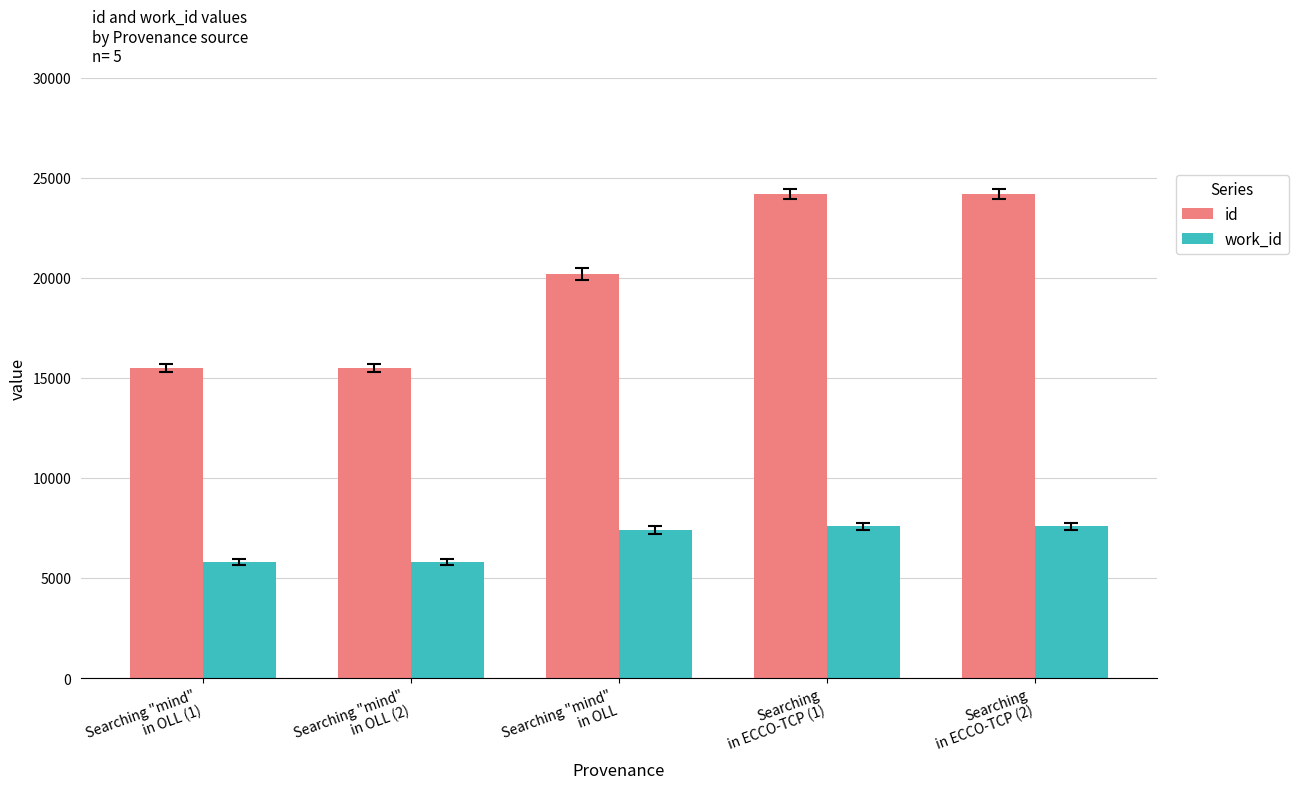

Rank the series at Searching
in ECCO-TCP (1) from highest to lowest value.

id, work_id